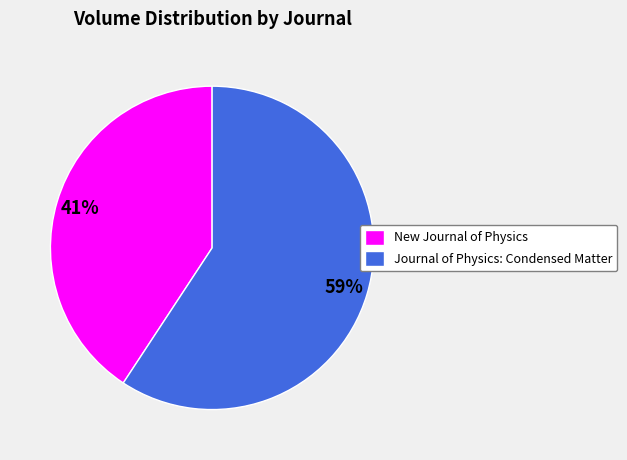

Count the number of slices in the pie.

2